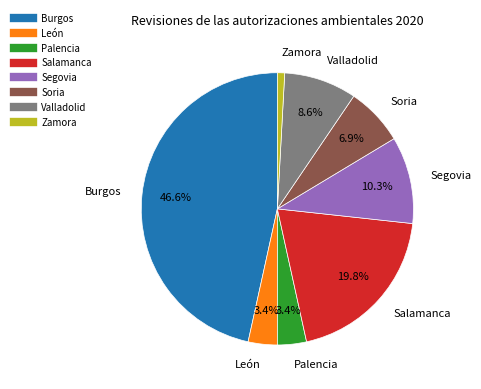

Does any single category account for the majority?

No